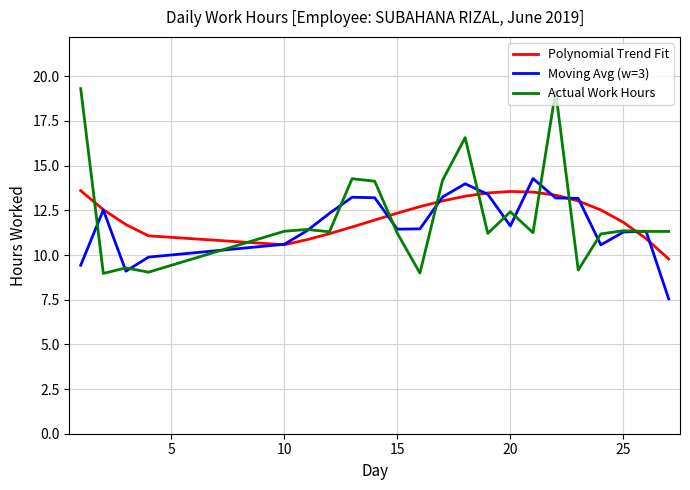

Which series has the largest range (max minus min)?

Actual Work Hours